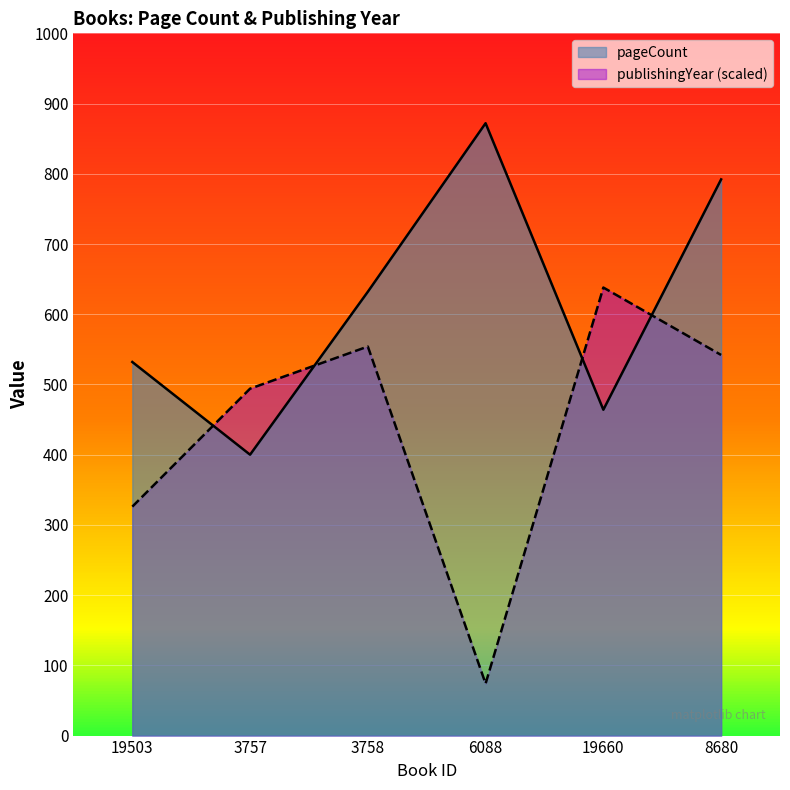

What is the sum of all publishingYear values?

2628